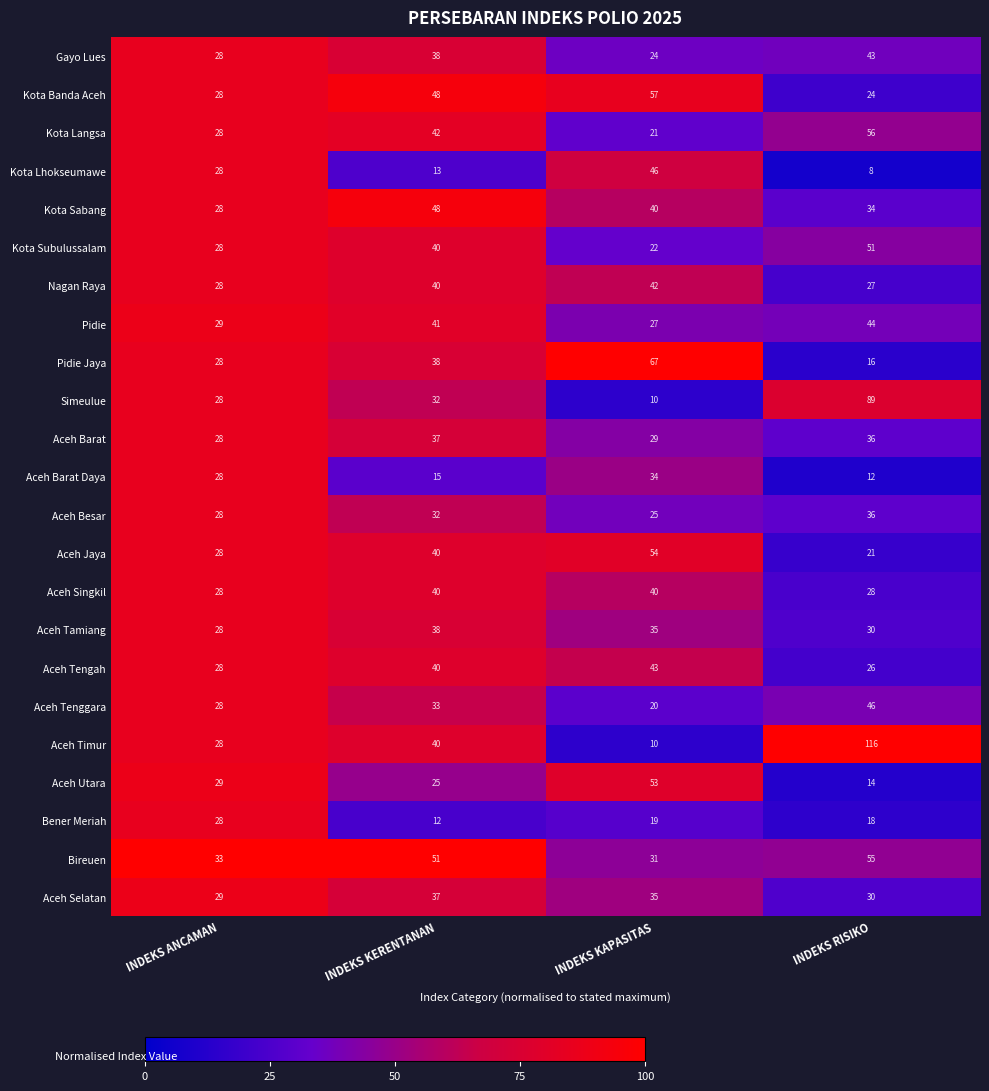

Which series has the widest spread of values?

Aceh Timur